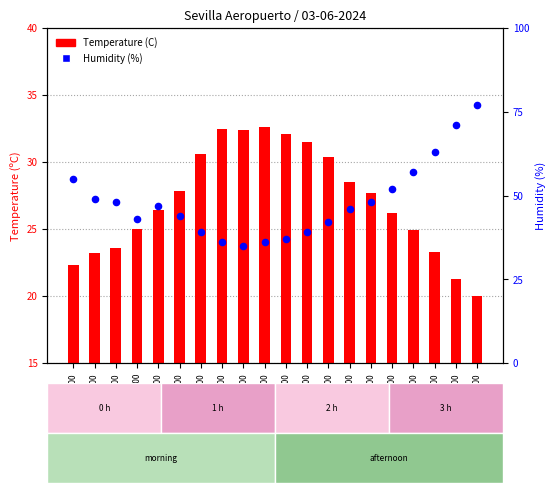

At how many categories does at least one series exceed 36?

17